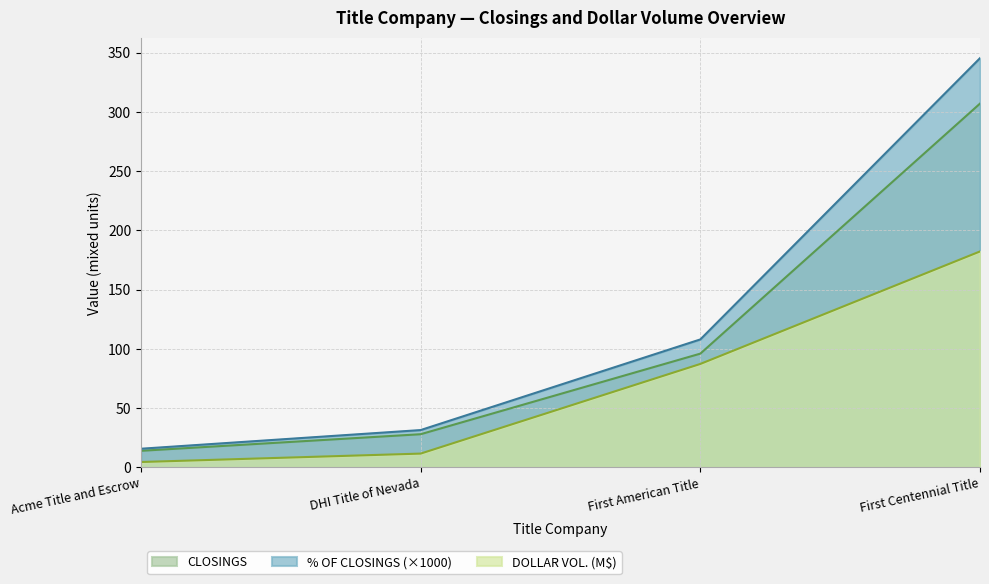

Between First Centennial Title and First American Title, which is larger?

First Centennial Title